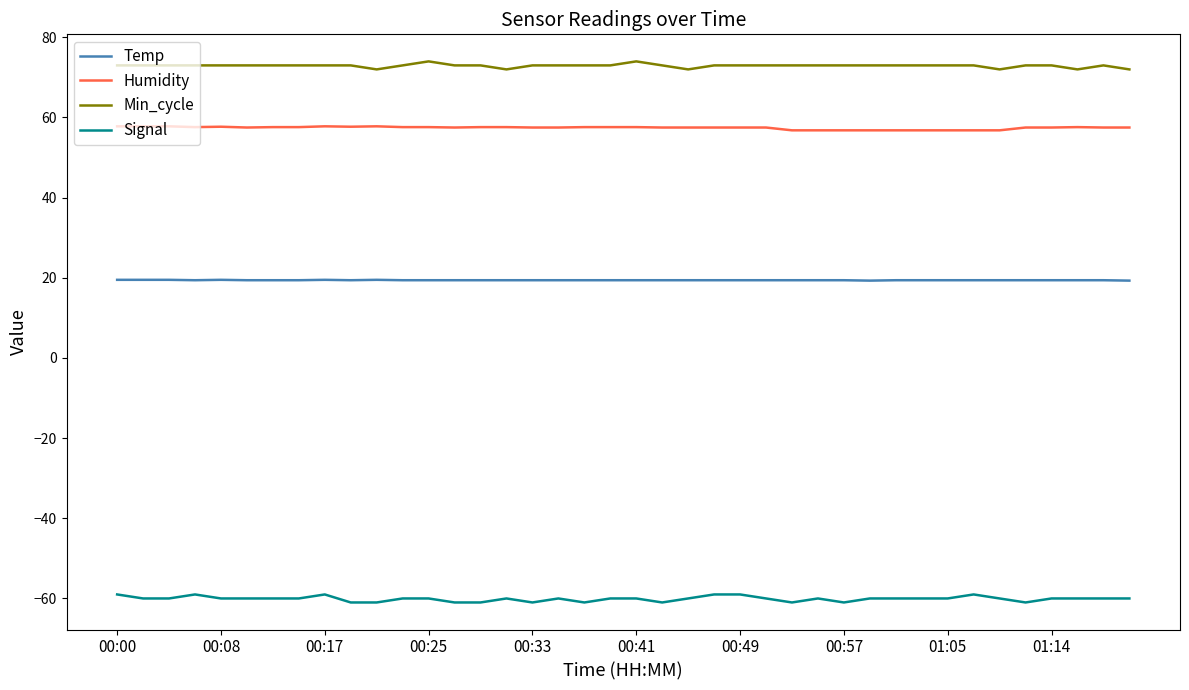

List the series in order of their peak value, lowest first.

Signal, Temp, Humidity, Min_cycle